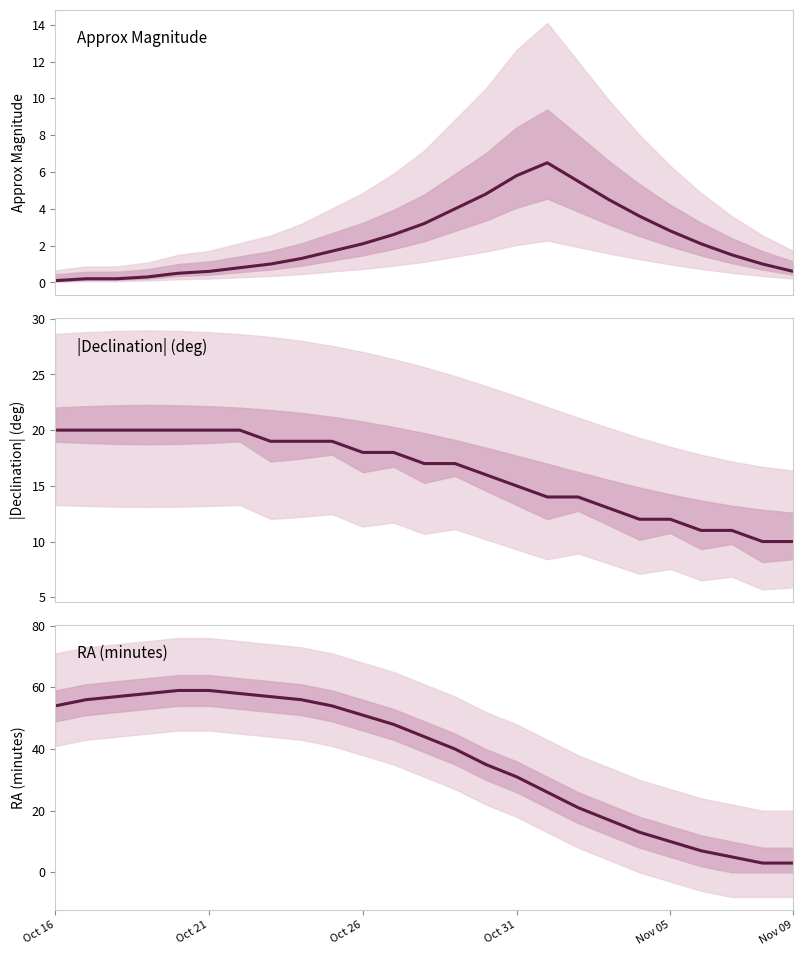

True or false: Declination (abs deg) has a value of 18.0 at Oct 26.

True